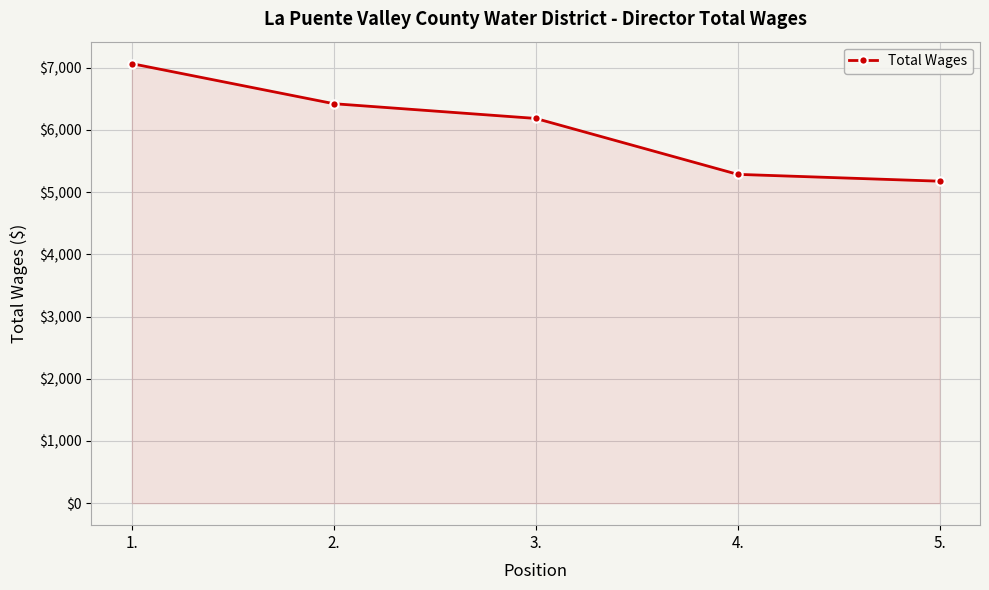

Which category has the lowest value across all series?

5.